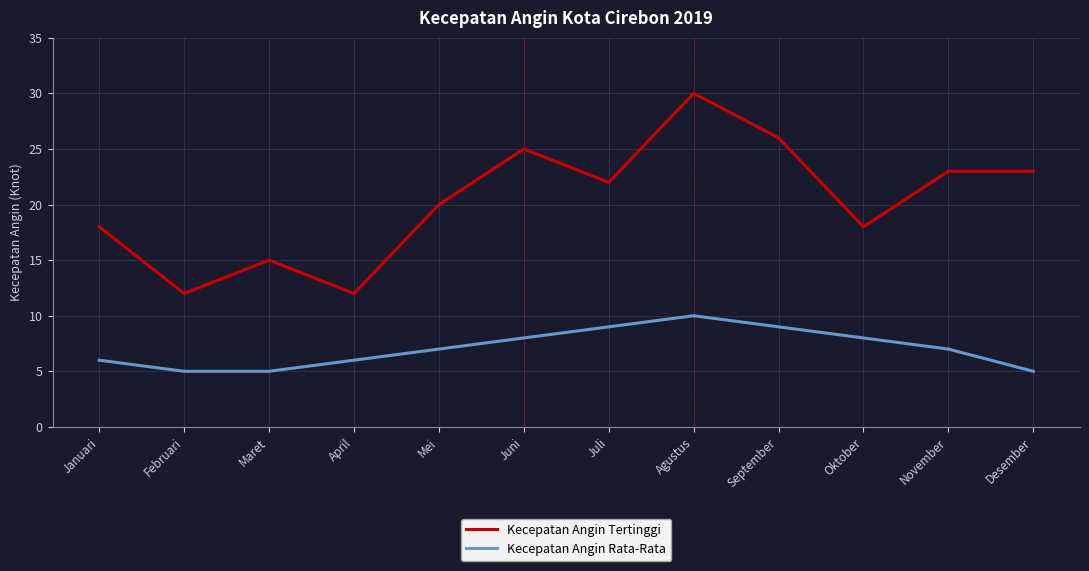

At how many categories does at least one series exceed 13?

10